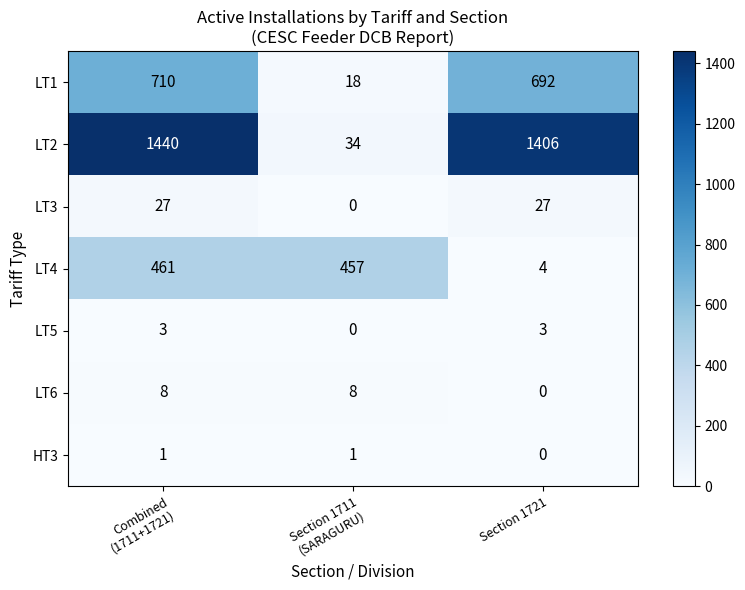

Which series has the largest range (max minus min)?

LT2